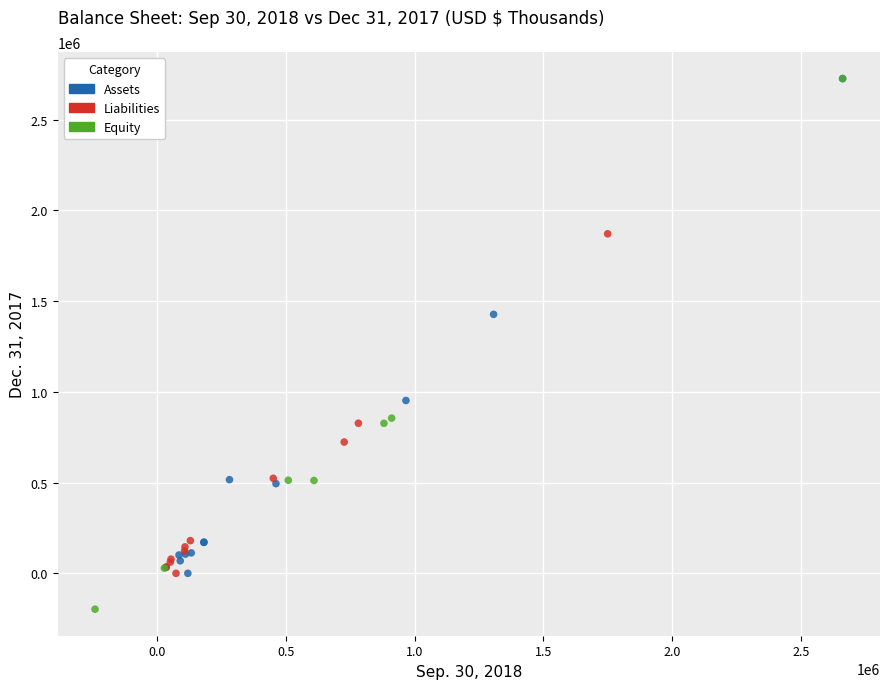

Which series reaches the minimum Y coordinate?

Equity